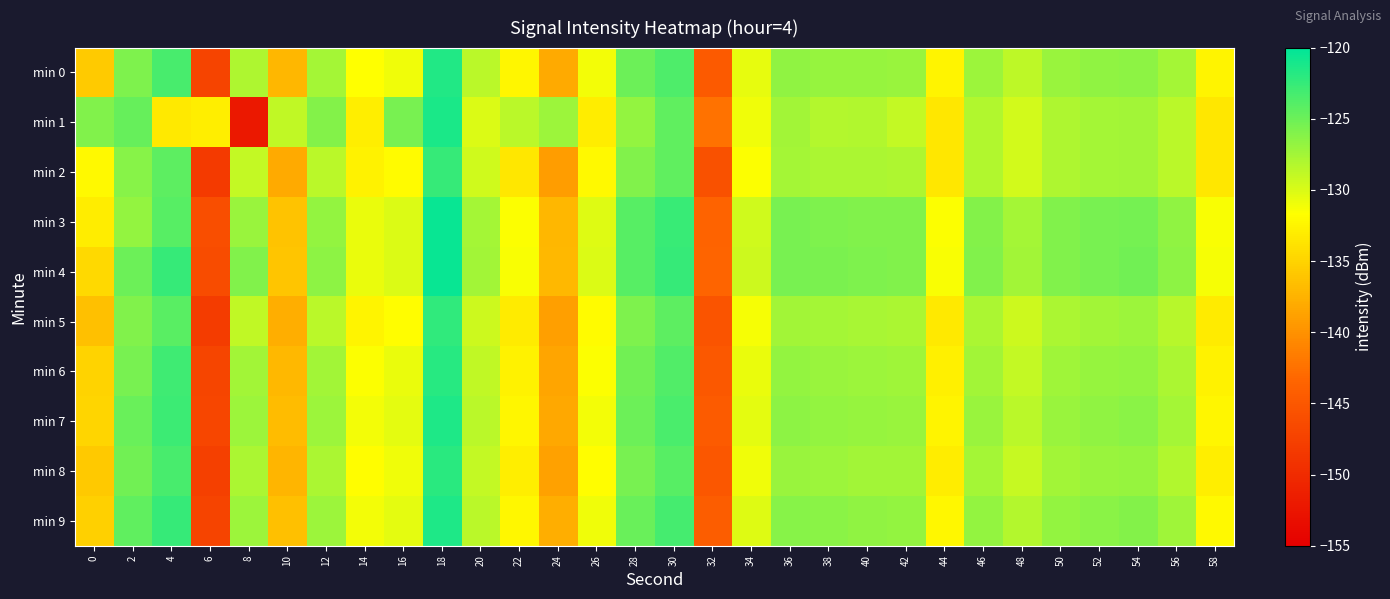

Reading left to right, list all the values displayed in this chart.

min 0: 0=-135.6	2=-125.8	4=-123.3	6=-147.2	8=-128.0	10=-137.1	12=-127.7	14=-131.7	16=-131.0	18=-121.5	20=-128.6	22=-132.4	24=-138.1	26=-131.2	28=-125.0	30=-123.6	32=-144.6	34=-130.5	36=-126.6	38=-126.9	40=-126.9	42=-127.1	44=-132.6	46=-127.2	48=-128.7	50=-127.0	52=-126.6	54=-126.5	56=-127.6	58=-132.4
min 1: 0=-126.0	2=-124.8	4=-133.4	6=-133.0	8=-152.2	10=-128.8	12=-126.0	14=-133.0	16=-125.5	18=-121.3	20=-130.0	22=-128.5	24=-127.2	26=-133.1	28=-126.8	30=-124.5	32=-142.3	34=-131.0	36=-127.5	38=-128.3	40=-128.1	42=-129.0	44=-133.5	46=-128.2	48=-129.7	50=-128.0	52=-127.6	54=-127.4	56=-128.6	58=-133.4
min 2: 0=-132.1	2=-126.2	4=-124.3	6=-148.2	8=-128.9	10=-138.1	12=-128.6	14=-132.7	16=-131.9	18=-122.5	20=-129.5	22=-133.4	24=-139.1	26=-132.1	28=-126.0	30=-124.5	32=-145.6	34=-131.5	36=-127.6	38=-127.8	40=-127.9	42=-128.0	44=-133.5	46=-128.1	48=-129.6	50=-128.0	52=-127.6	54=-127.4	56=-128.6	58=-133.4
min 3: 0=-133.0	2=-126.8	4=-124.0	6=-146.1	8=-127.0	10=-136.2	12=-126.7	14=-130.8	16=-130.0	18=-120.5	20=-127.6	22=-131.5	24=-137.1	26=-130.2	28=-124.1	30=-122.6	32=-143.6	34=-129.5	36=-125.6	38=-125.8	40=-125.9	42=-126.0	44=-131.5	46=-126.1	48=-127.6	50=-126.0	52=-125.6	54=-125.4	56=-126.6	58=-131.4
min 4: 0=-134.5	2=-125.0	4=-122.5	6=-146.2	8=-126.0	10=-136.1	12=-126.5	14=-130.7	16=-130.0	18=-120.5	20=-127.5	22=-131.4	24=-137.0	26=-130.1	28=-124.0	30=-122.5	32=-143.5	34=-129.4	36=-125.5	38=-125.7	40=-125.8	42=-125.9	44=-131.4	46=-126.0	48=-127.5	50=-125.9	52=-125.5	54=-125.3	56=-126.5	58=-131.3
min 5: 0=-136.5	2=-126.0	4=-124.2	6=-148.1	8=-128.8	10=-137.8	12=-128.5	14=-132.5	16=-131.8	18=-122.3	20=-129.3	22=-133.2	24=-138.9	26=-131.9	28=-125.8	30=-124.3	32=-145.4	34=-131.3	36=-127.4	38=-127.6	40=-127.7	42=-127.8	44=-133.3	46=-127.9	48=-129.4	50=-127.8	52=-127.4	54=-127.2	56=-128.4	58=-133.2
min 6: 0=-135.0	2=-125.5	4=-123.0	6=-147.0	8=-127.5	10=-137.0	12=-127.5	14=-131.5	16=-130.8	18=-121.8	20=-128.8	22=-132.7	24=-138.5	26=-131.5	28=-125.3	30=-123.8	32=-144.8	34=-130.8	36=-126.8	38=-127.0	40=-127.2	42=-127.3	44=-132.8	46=-127.4	48=-128.9	50=-127.3	52=-126.9	54=-126.7	56=-127.9	58=-132.7
min 7: 0=-134.8	2=-124.8	4=-122.8	6=-146.8	8=-127.2	10=-136.8	12=-127.2	14=-131.2	16=-130.5	18=-121.5	20=-128.5	22=-132.4	24=-138.2	26=-131.2	28=-125.0	30=-123.5	32=-144.5	34=-130.5	36=-126.5	38=-126.7	40=-126.9	42=-127.0	44=-132.5	46=-127.1	48=-128.6	50=-127.0	52=-126.6	54=-126.4	56=-127.6	58=-132.4
min 8: 0=-135.8	2=-125.3	4=-123.3	6=-147.5	8=-127.8	10=-137.3	12=-127.8	14=-131.8	16=-131.0	18=-122.0	20=-129.0	22=-132.9	24=-138.8	26=-131.8	28=-125.5	30=-124.0	32=-145.0	34=-131.0	36=-127.0	38=-127.2	40=-127.4	42=-127.5	44=-133.0	46=-127.6	48=-129.1	50=-127.5	52=-127.1	54=-126.9	56=-128.1	58=-132.9
min 9: 0=-135.2	2=-124.5	4=-122.5	6=-147.2	8=-127.2	10=-136.5	12=-127.2	14=-131.2	16=-130.5	18=-121.5	20=-128.5	22=-132.2	24=-137.8	26=-131.0	28=-124.8	30=-123.2	32=-144.2	34=-130.2	36=-126.2	38=-126.4	40=-126.6	42=-126.7	44=-132.2	46=-126.8	48=-128.3	50=-126.7	52=-126.3	54=-126.1	56=-127.3	58=-132.1